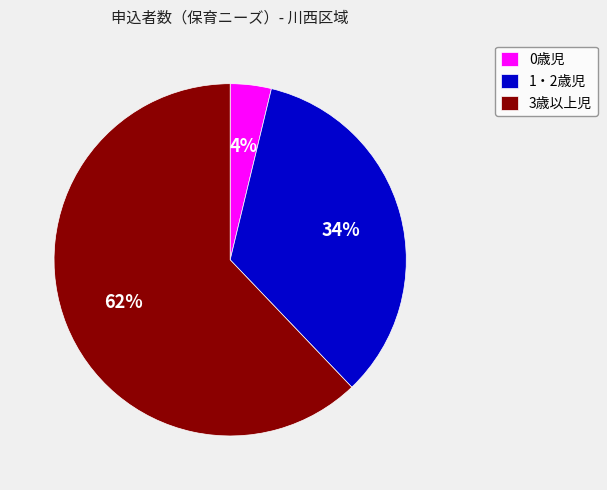

What percentage is the 0歳児 slice, to the nearest percent?

4%